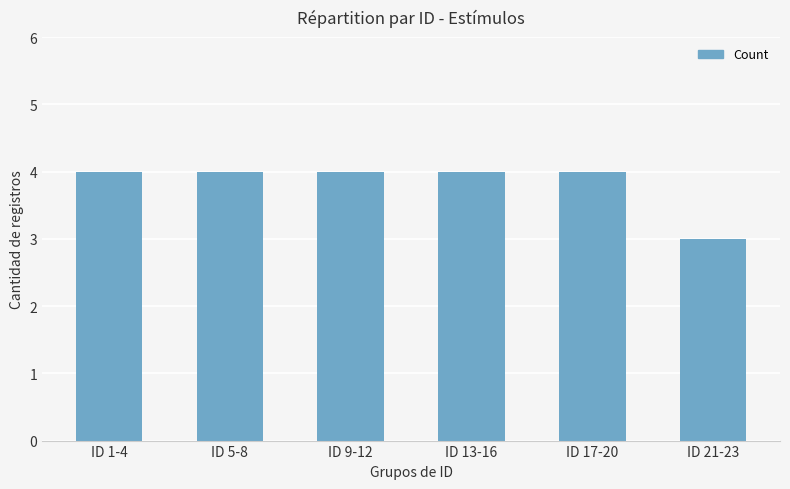

What is the difference between the maximum and minimum values?

1